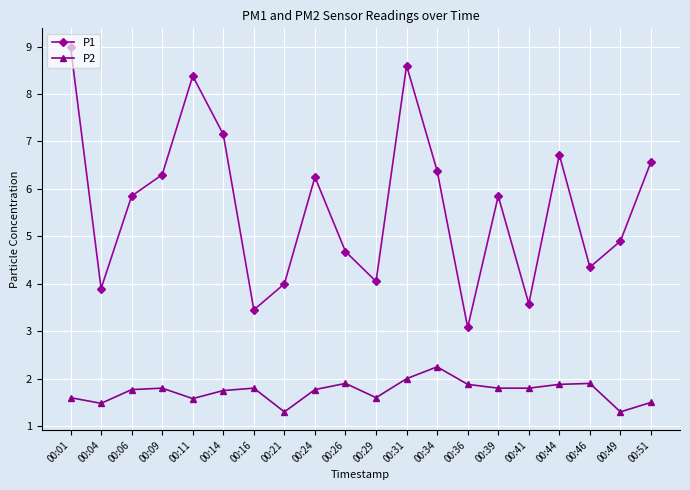

What is the spread (max minus min) of values at 00:01?

7.4